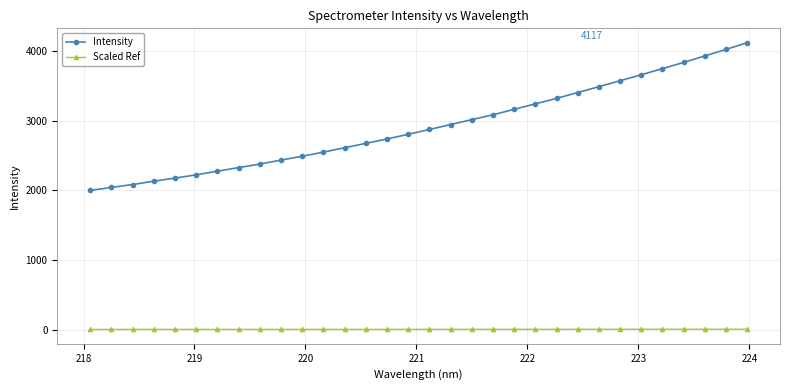

What is the value of the Intensity point at the 12th from the left?

2547.3